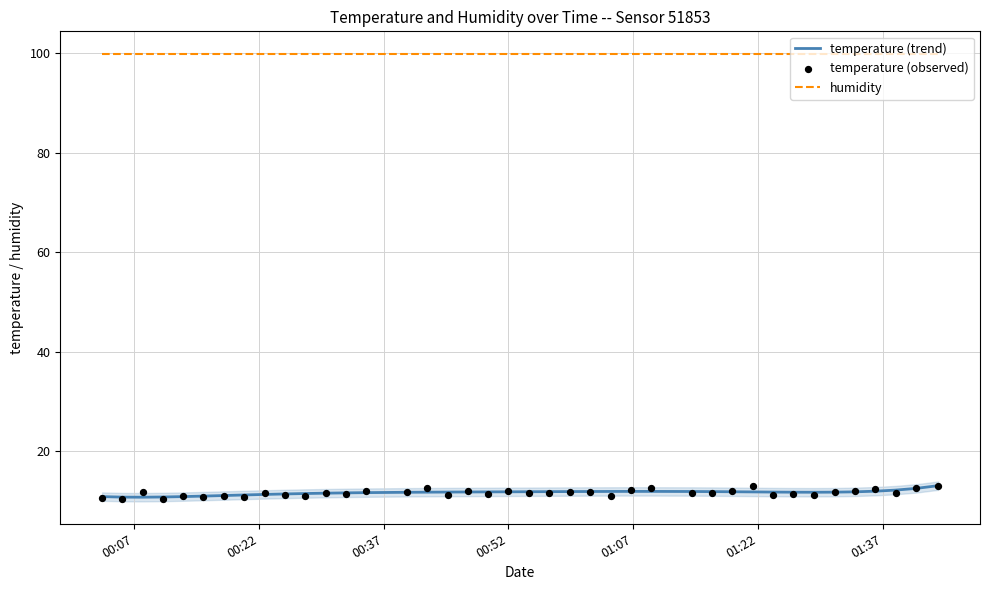

Which series contains the lowest Y value?

temperature (observed)